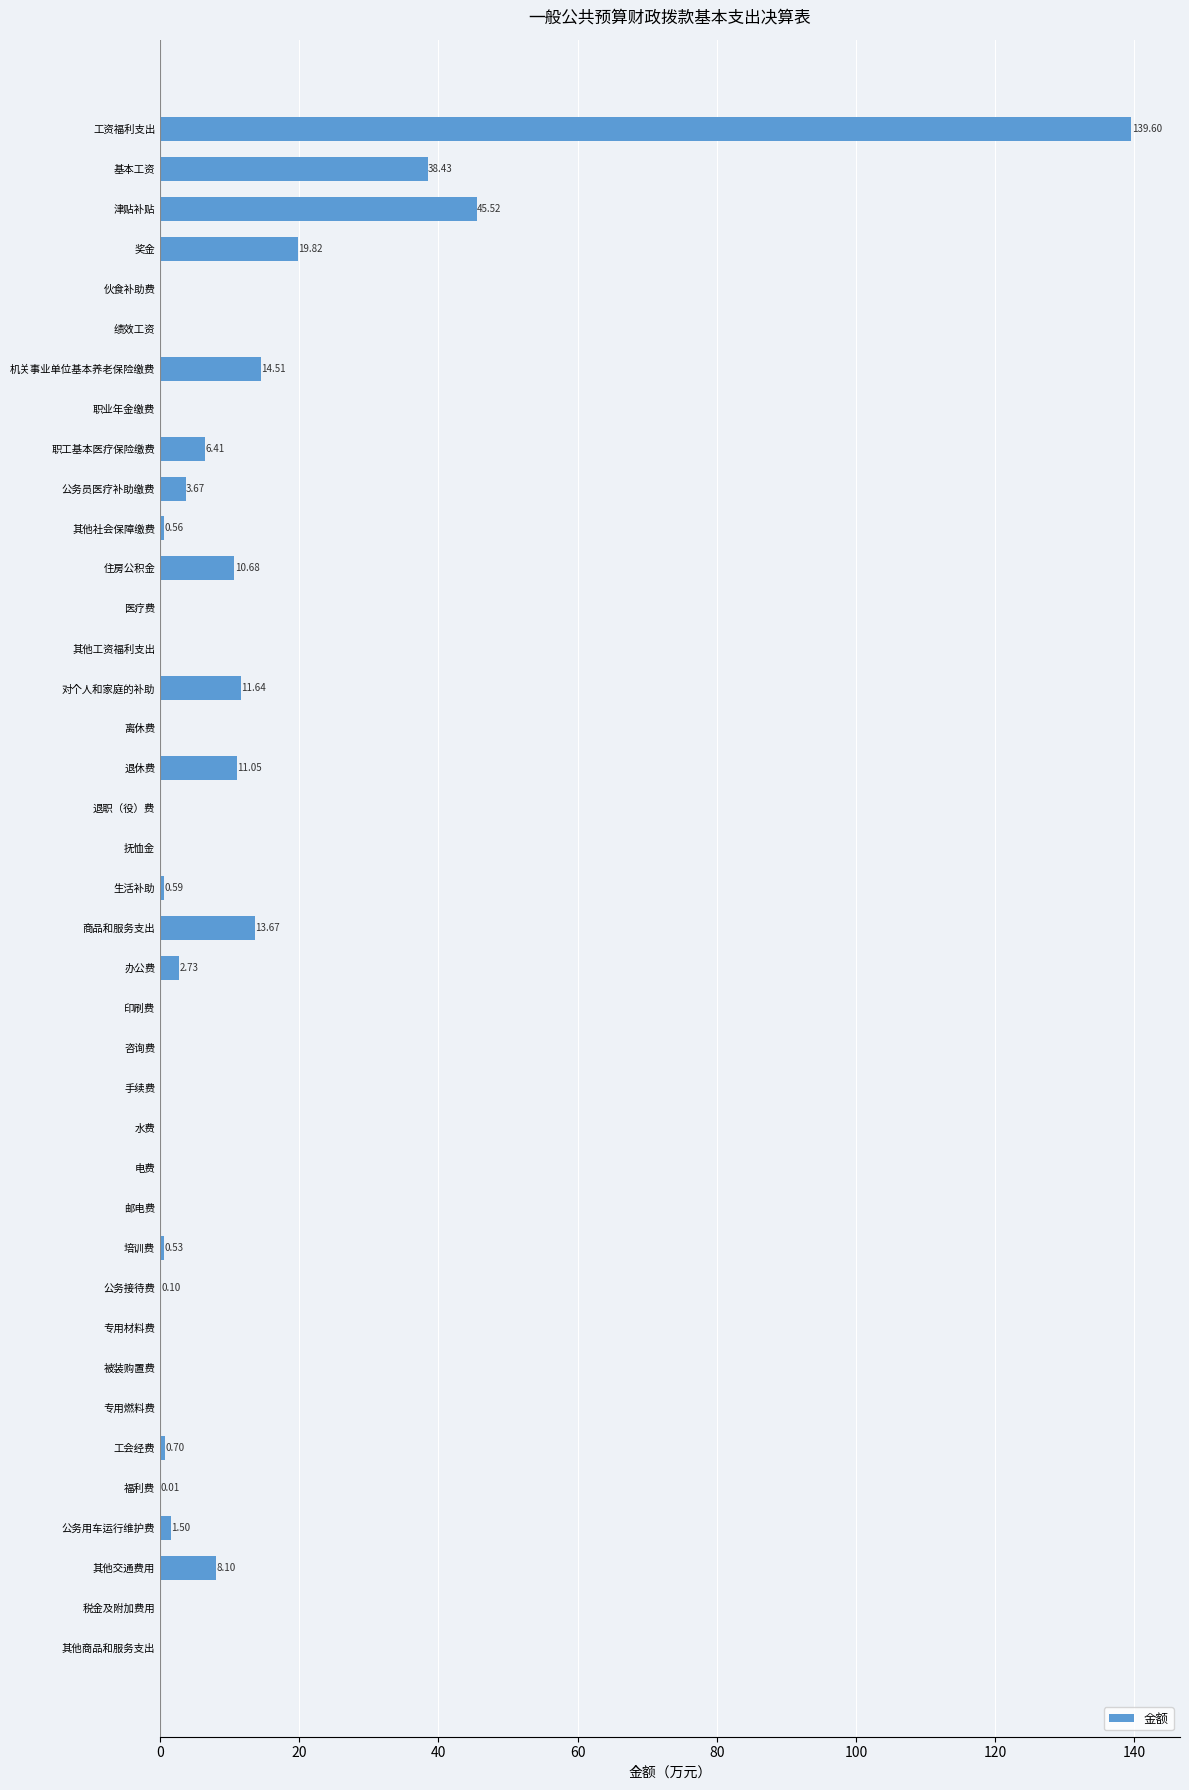

Where is the data nearest to the value 69?

津贴补贴